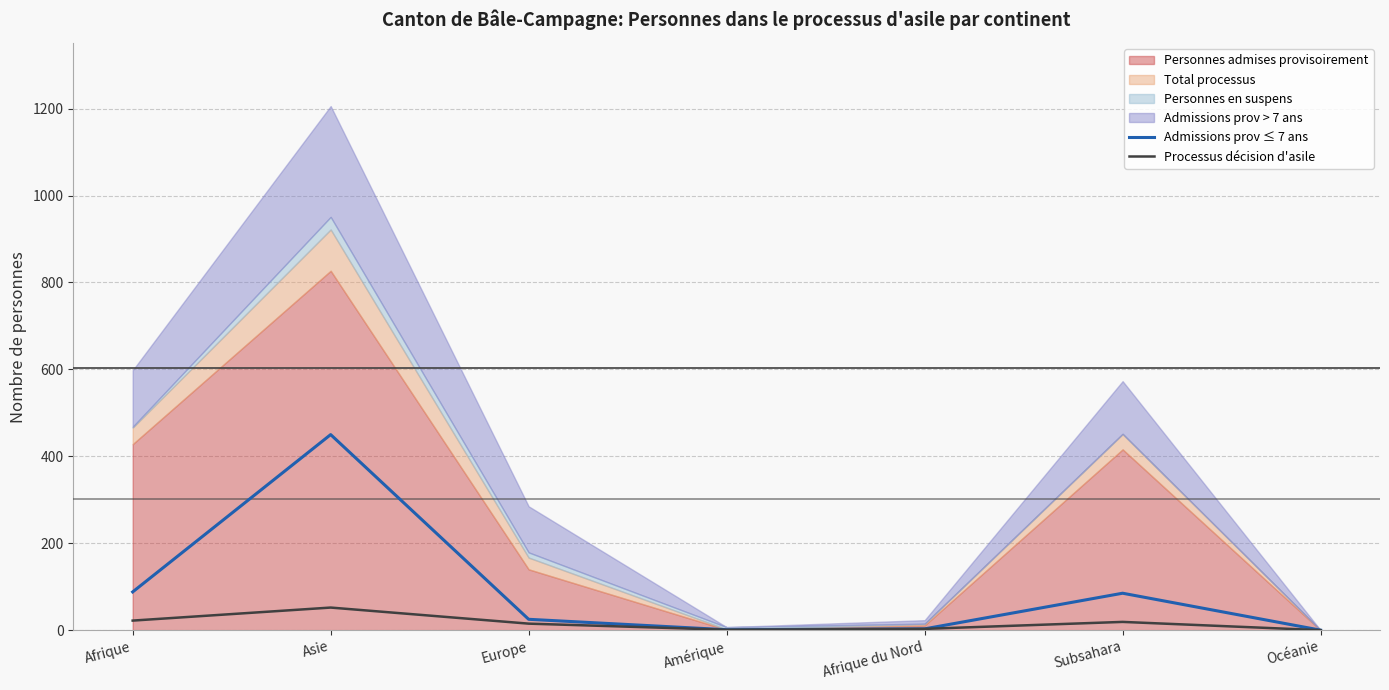

What position from the left is Asie?

2